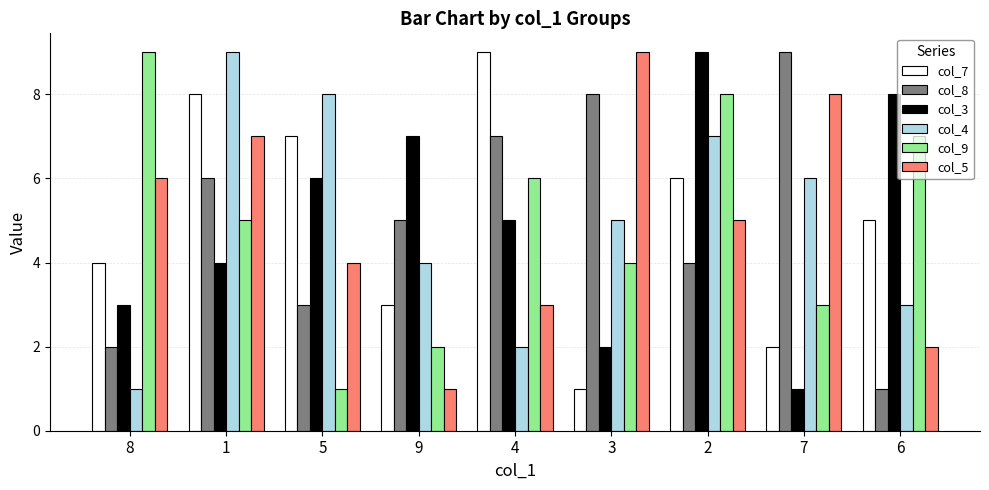

What is the sum of the col_9 values at 1 and 8?

14